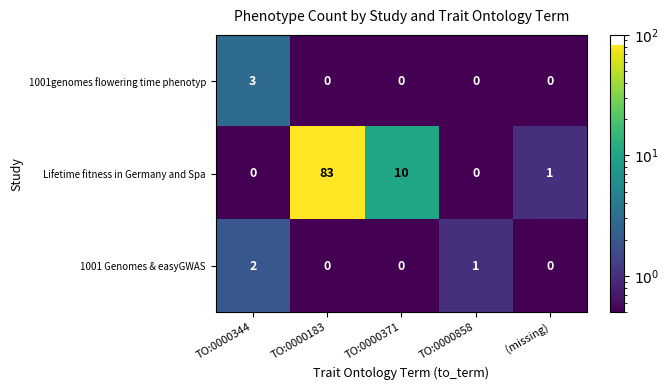

What is the approximate value of 1001genomes flowering time phenotyp at TO:0000344?

3